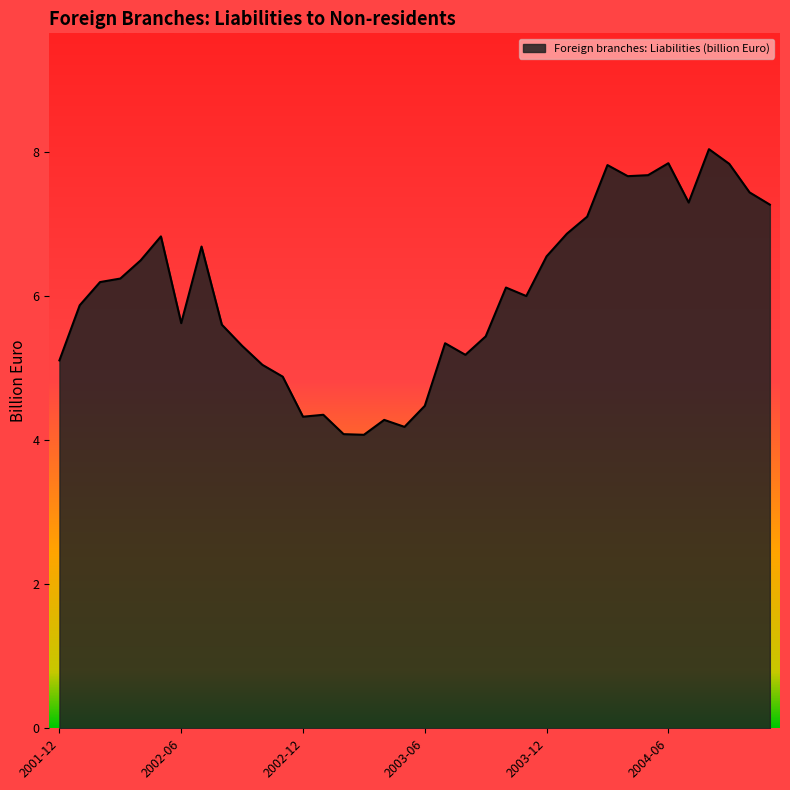

What is the maximum value shown in the chart?

8.0